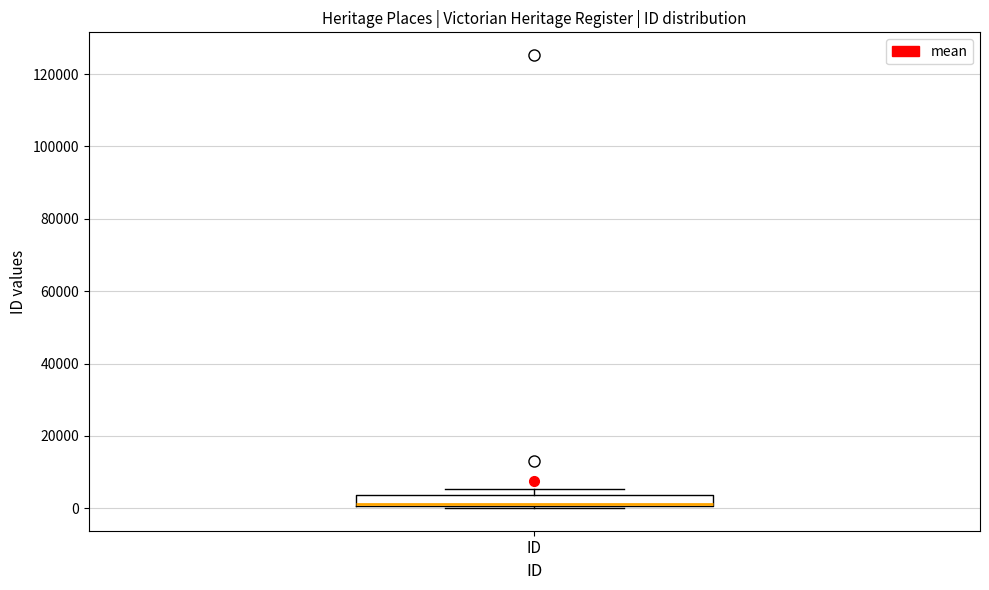

Transcribe this box plot: give where the median line is, the range the box spans, and where the two whiskers end, as read against the y-axis. The values are not printed on the chart, so give them approximately, as read against the axis.

median 2000 (drawn on the box's lower edge), box 0 to 4000, whiskers 0 to 6000